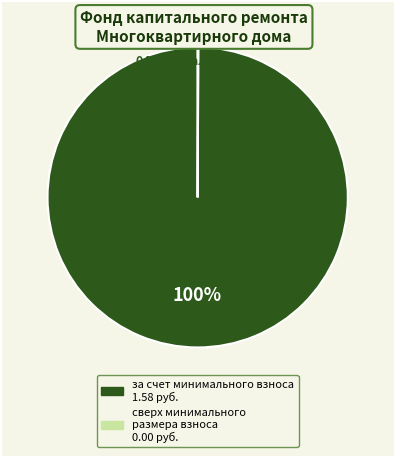

Is there any slice that represents more than half of the pie?

Yes